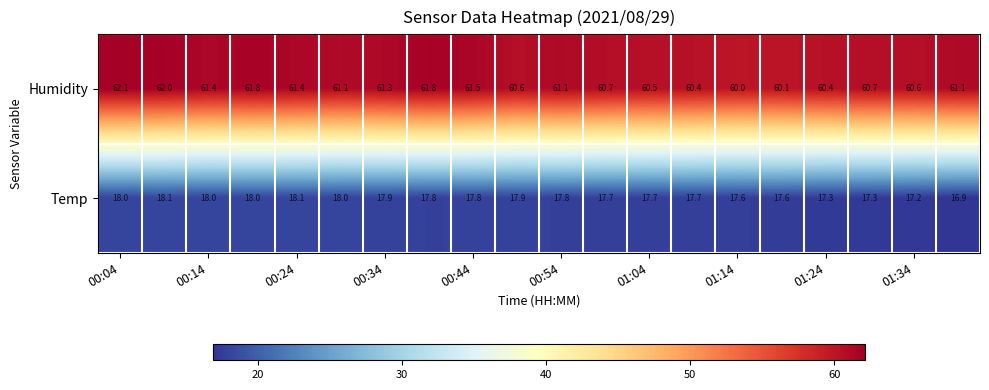

At how many categories does at least one series exceed 45?

20